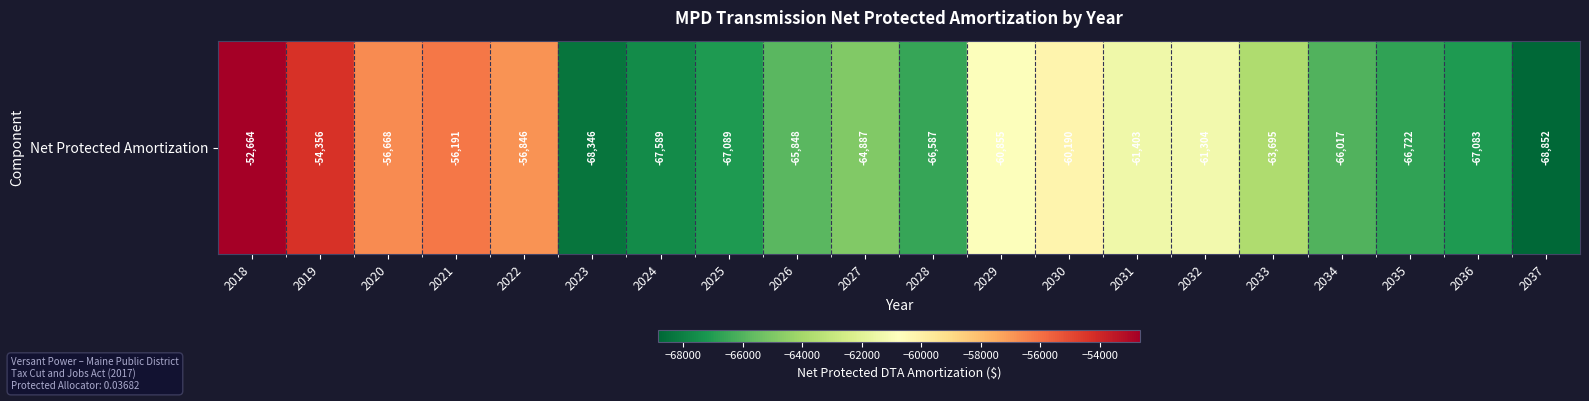

List the labels in order of value, smallest first.

2037, 2023, 2024, 2025, 2036, 2035, 2028, 2034, 2026, 2027, 2033, 2031, 2032, 2029, 2030, 2022, 2020, 2021, 2019, 2018